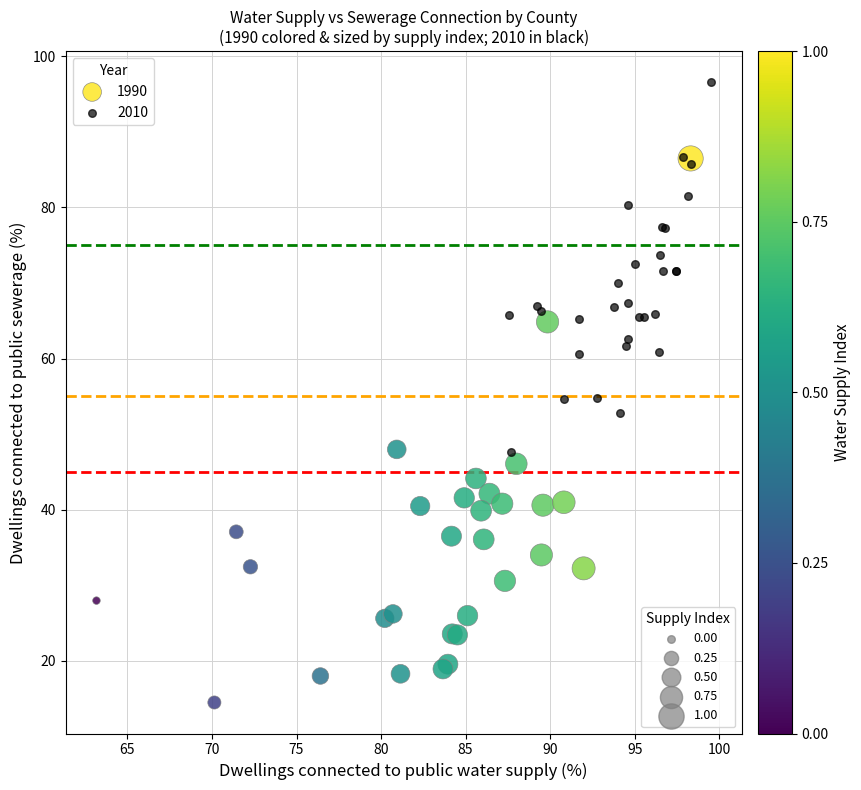

Which series reaches the maximum Y coordinate?

2010